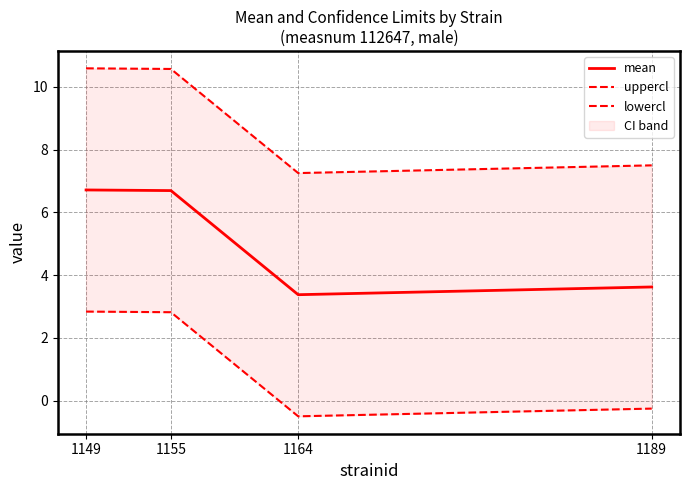

What is the sum of all mean values?

20.4